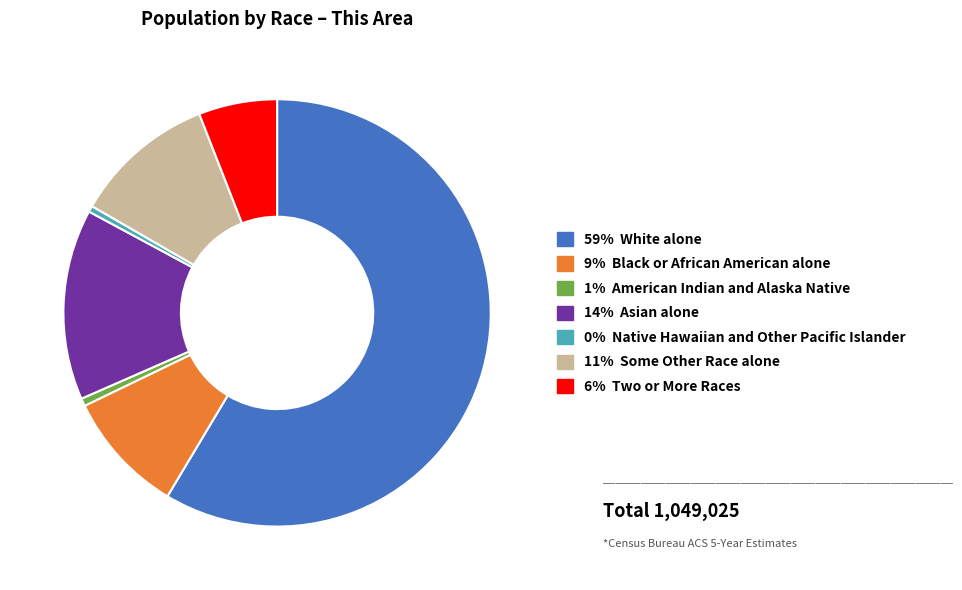

Does any single category account for the majority?

Yes